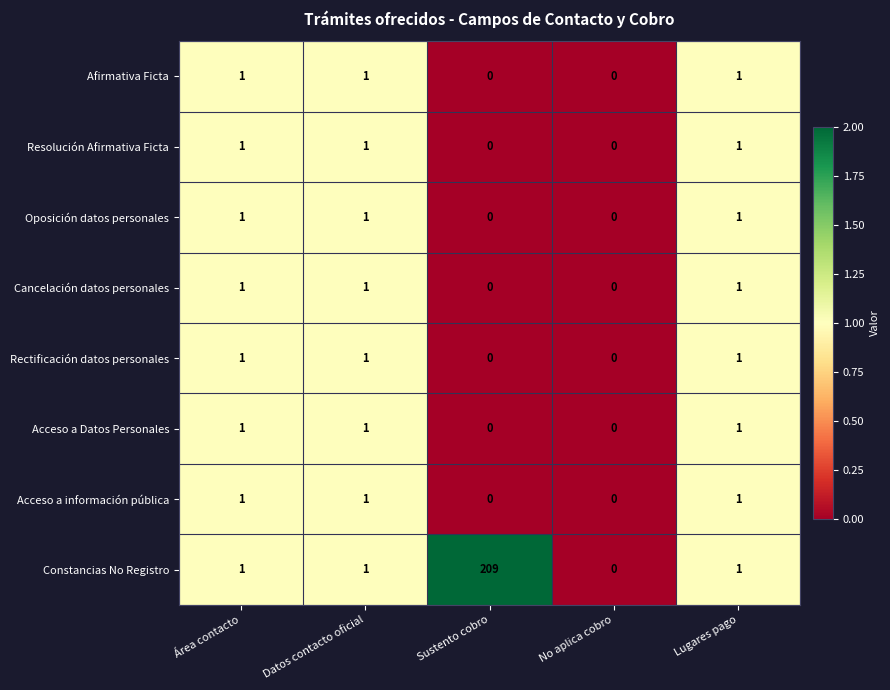

Is it true that Oposición datos personales equals 1 at Área contacto?

True